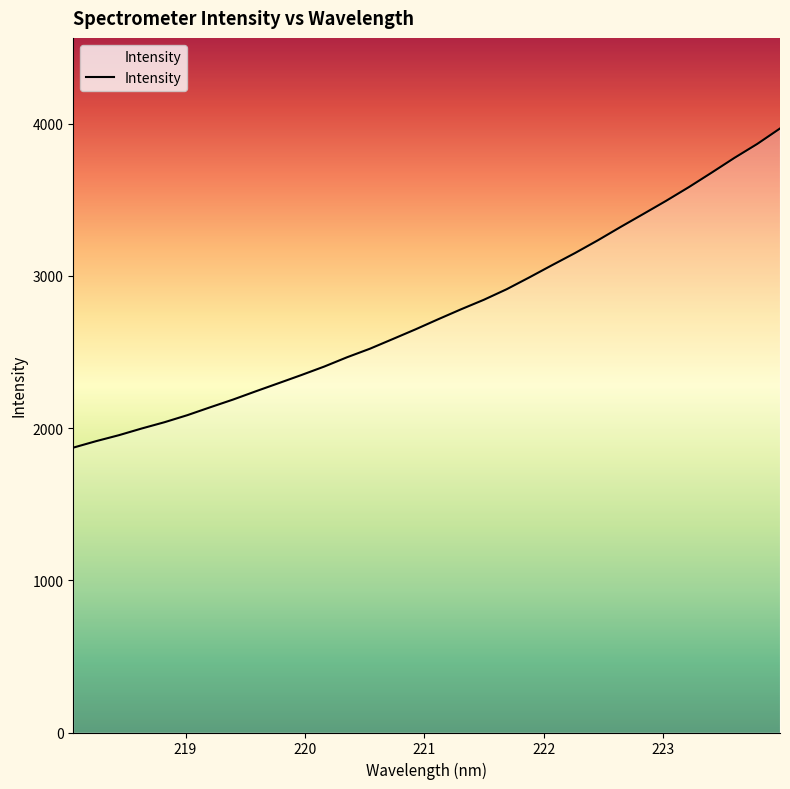

What is the maximum value shown in the chart?

3968.8